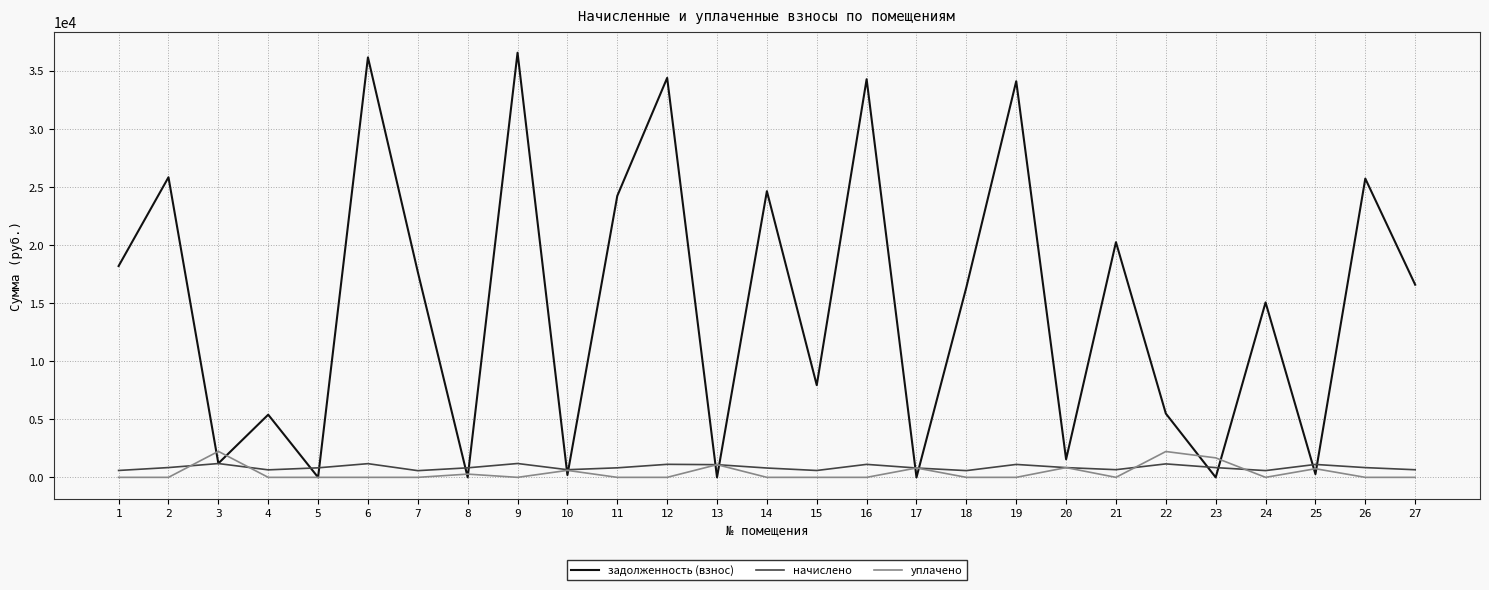

What is the difference between the highest and lowest values at 2?

25837.3